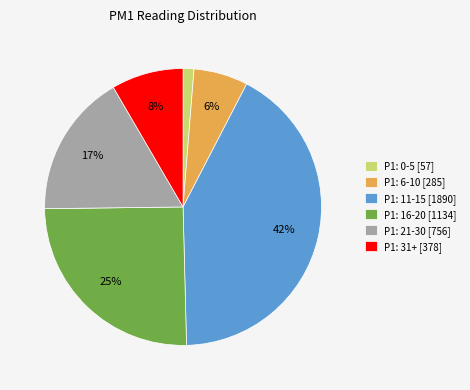

To the nearest percent, what is the combined percentage of P1: 21-30 [756] and P1: 6-10 [285]?

23%